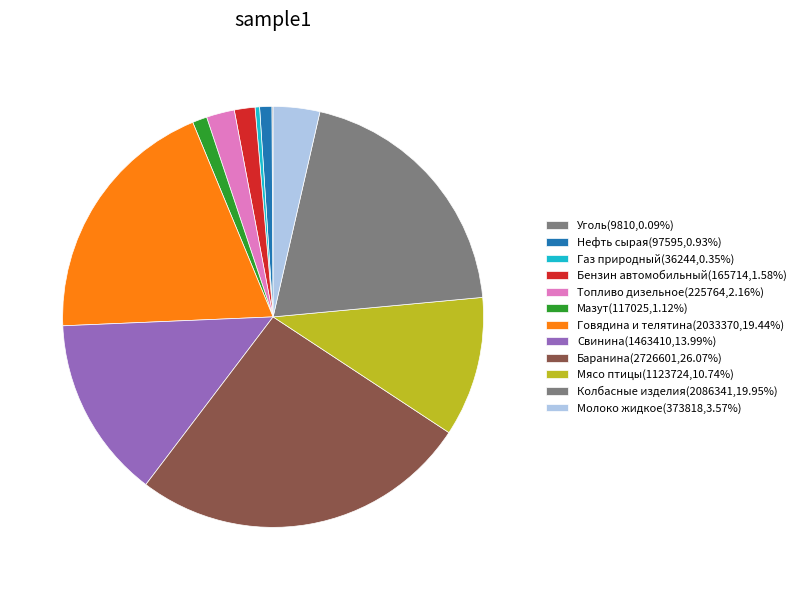

Is the sum of Уголь and Мазут greater than half?

No